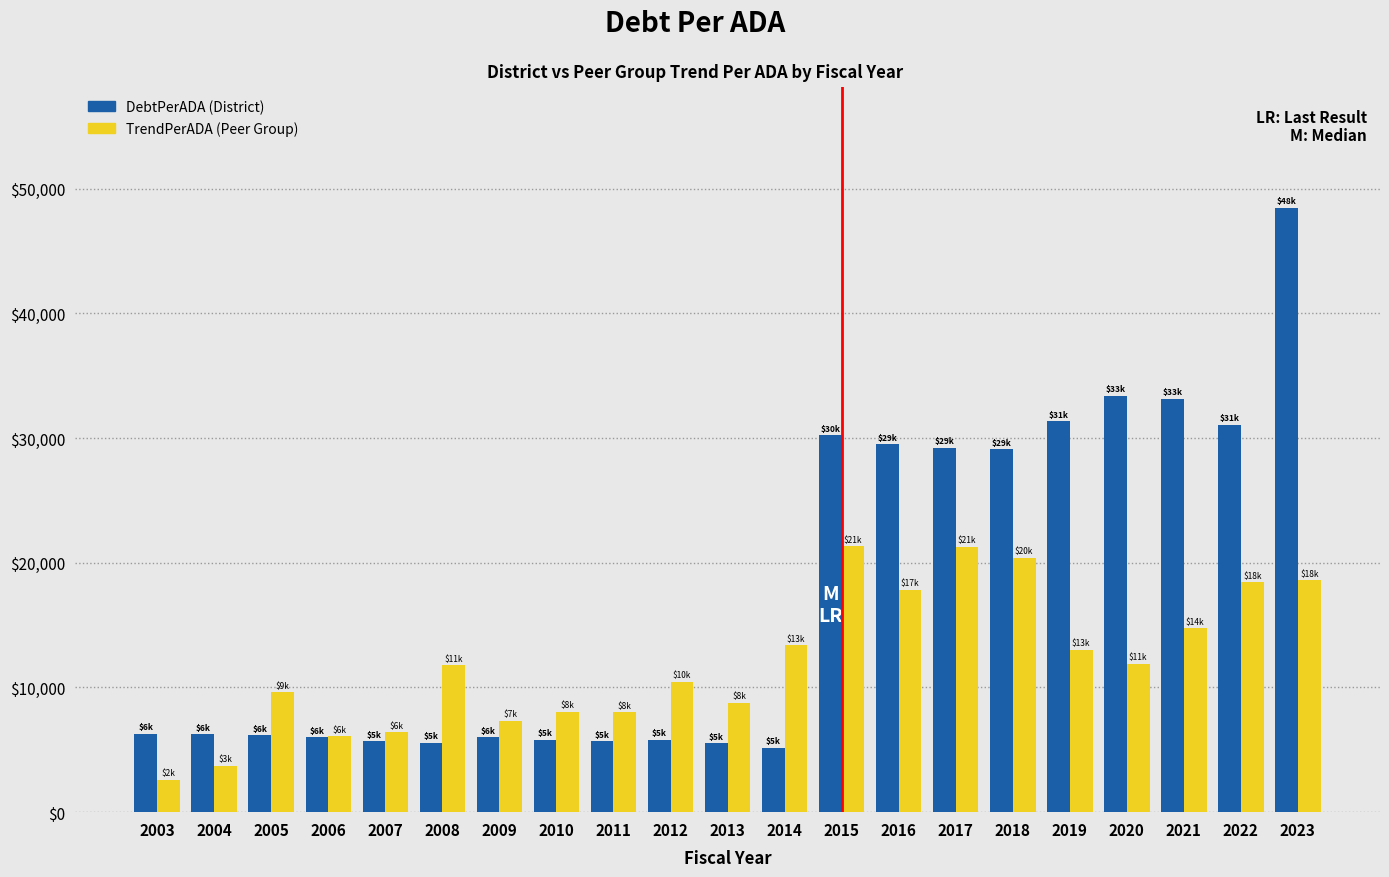

What is the spread (max minus min) of values at 2013?

3249.5